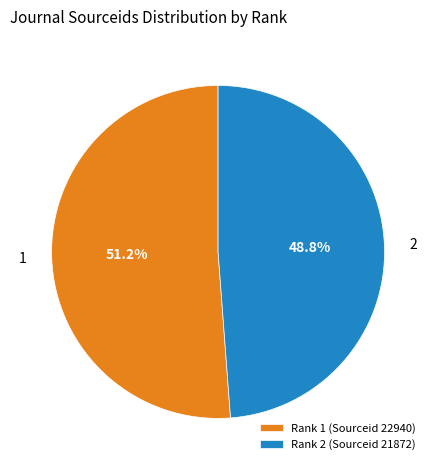

What percentage do Rank 1 (Sourceid 22940) and Rank 2 (Sourceid 21872) together represent?

100.0%